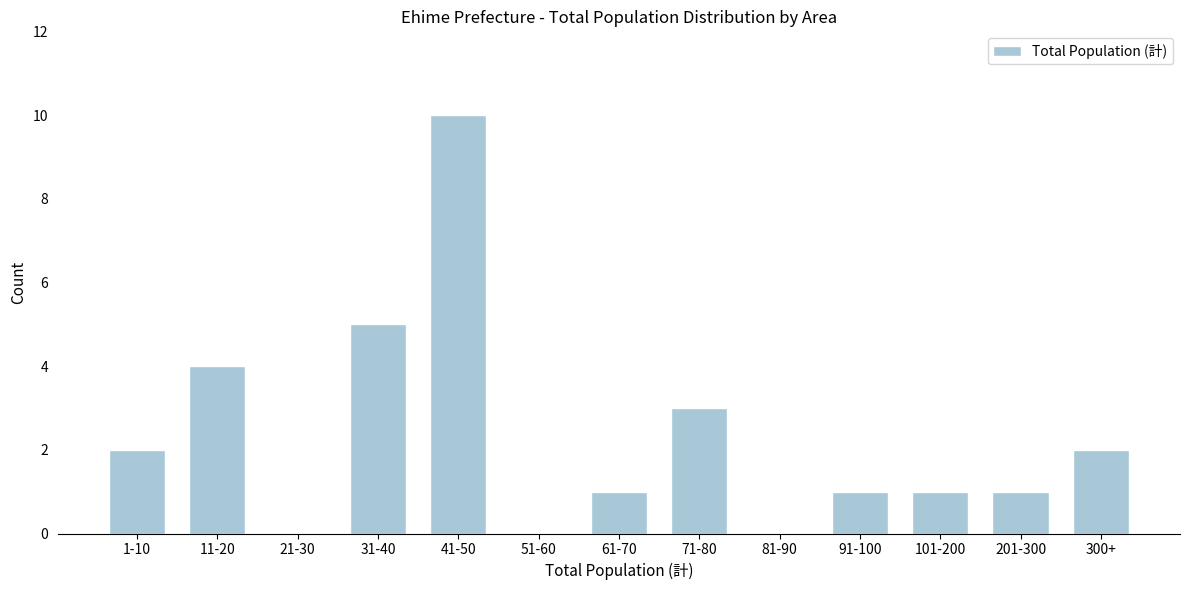

Reading left to right, list all the values displayed in this chart.

1-10=2	11-20=4	21-30=0	31-40=5	41-50=10	51-60=0	61-70=1	71-80=3	81-90=0	91-100=1	101-200=1	201-300=1	300+=2